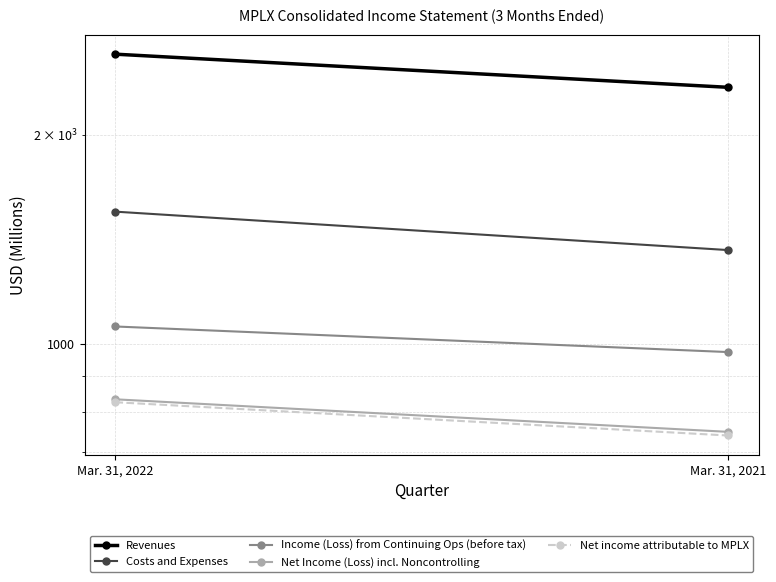

At which label is Net Income (Loss) incl. Noncontrolling closest to 790?

Mar. 31, 2021